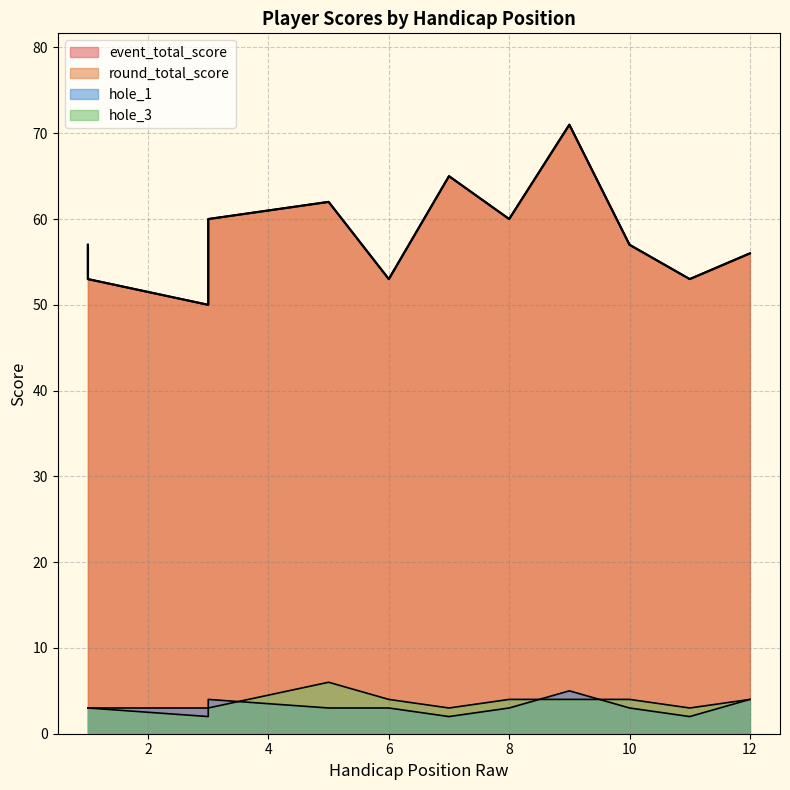

True or false: hole_1 and round_total_score cross at least once.

False